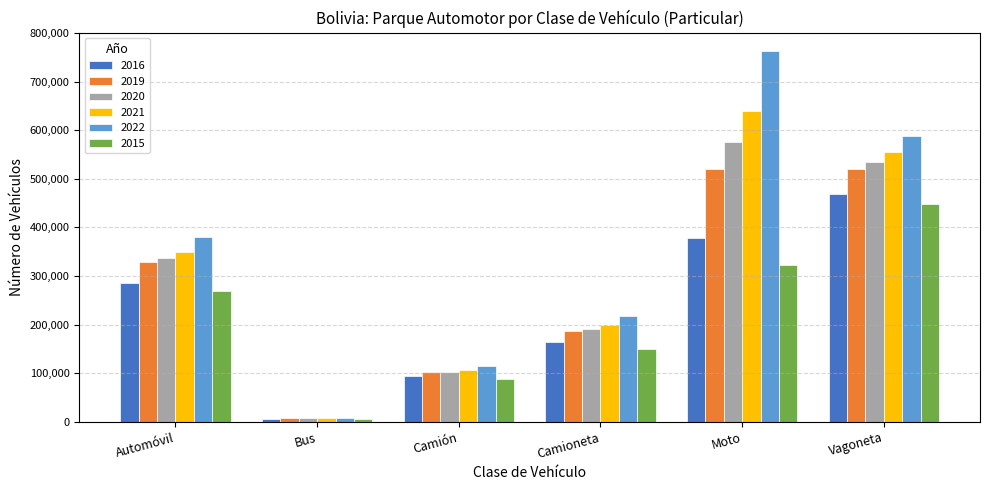

Does the chart contain any negative values?

No